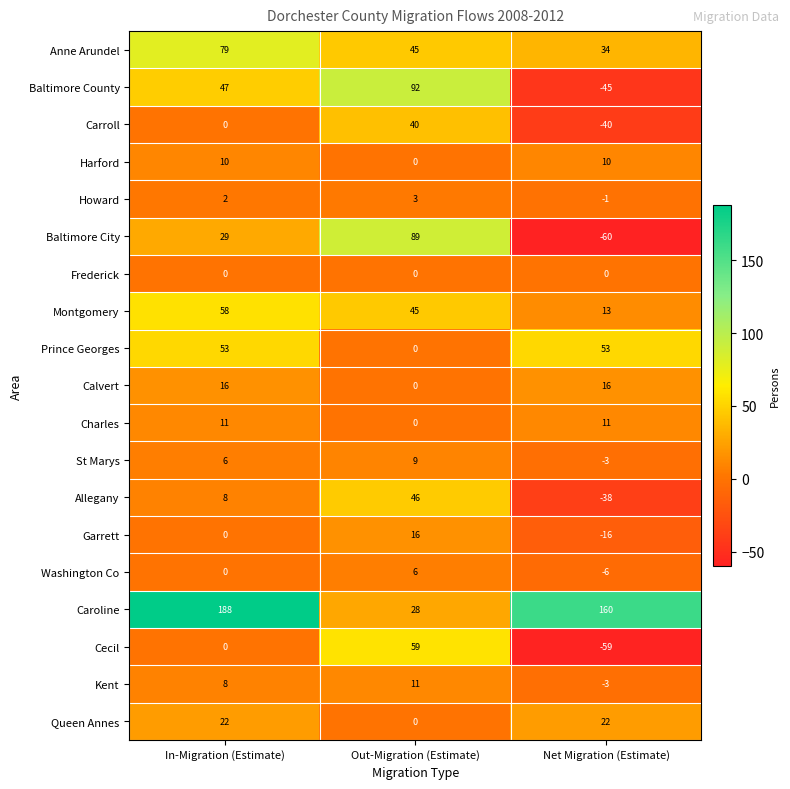

What is the difference between the highest and lowest values at Out-Migration (Estimate)?

92